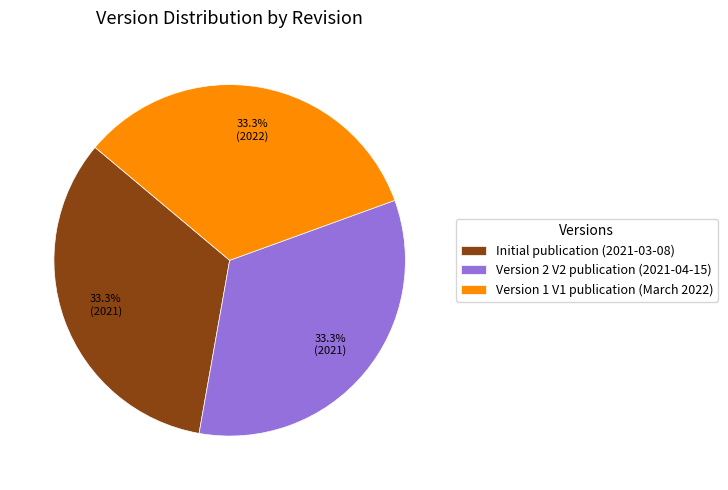

Is it true that Initial publication (2021-03-08) is 33% of the pie?

True